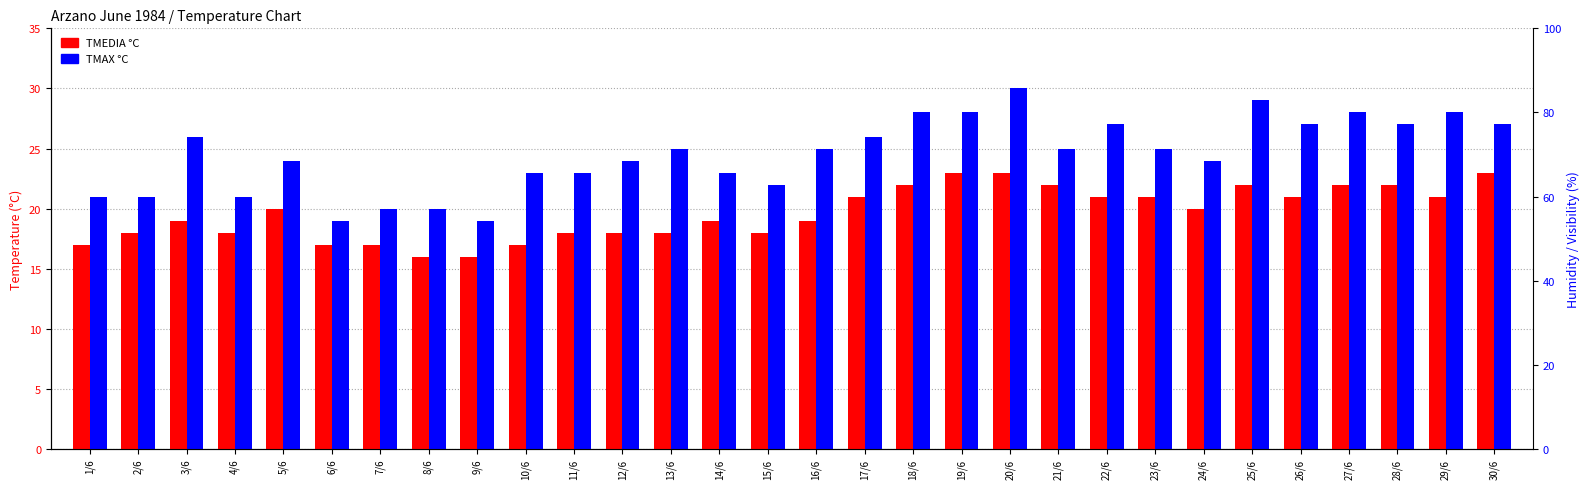

How many data points does each series have?

30